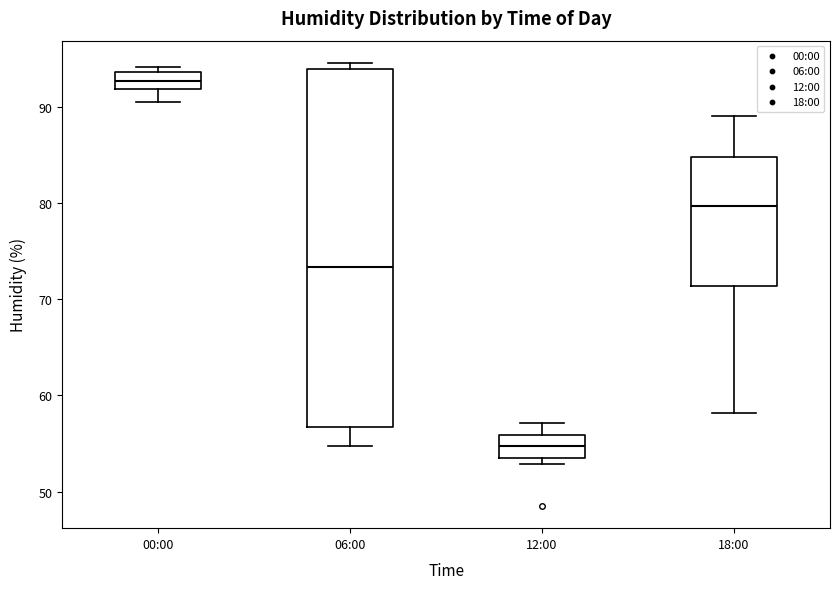

Reading left to right, read every box against the y-axis: the position of its median line, the range the box covers, and the ends of its whiskers. The values are not printed on the chart, so give them approximately, as read against the axis.

00:00: median 93, box 92 to 94, whiskers 91 to 94 (just above the box's upper edge)
06:00: median 73, box 57 to 94, whiskers 55 to 95
12:00: median 55, box 54 to 56, whiskers 53 to 57
18:00: median 80, box 71 to 85, whiskers 58 to 89